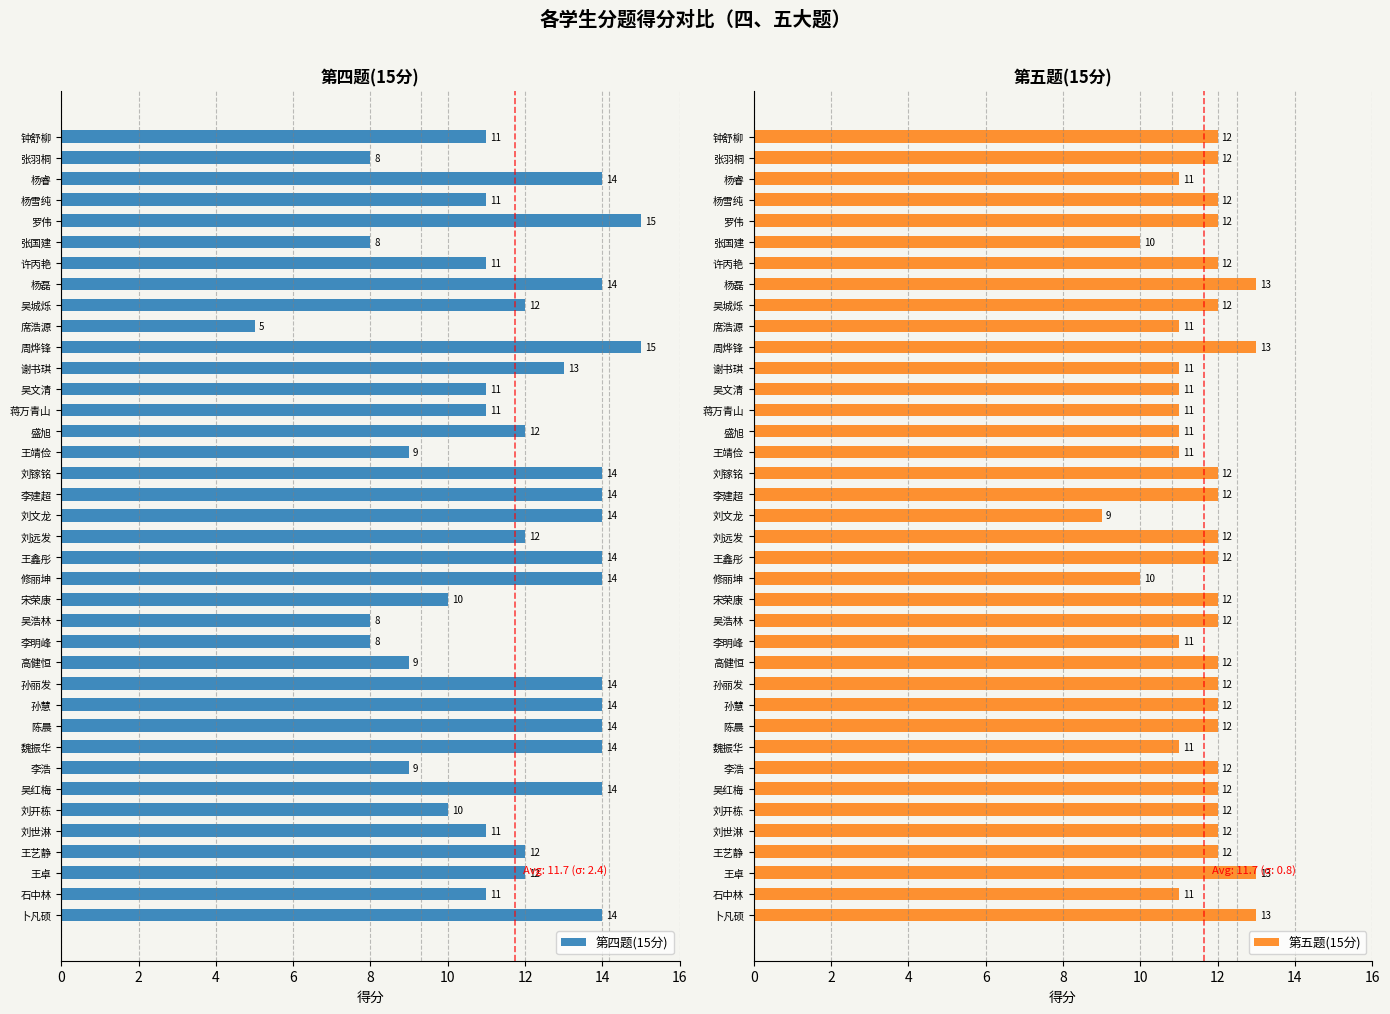

What is the difference between the second highest and minimum values in the 第四题(15分) series?

10